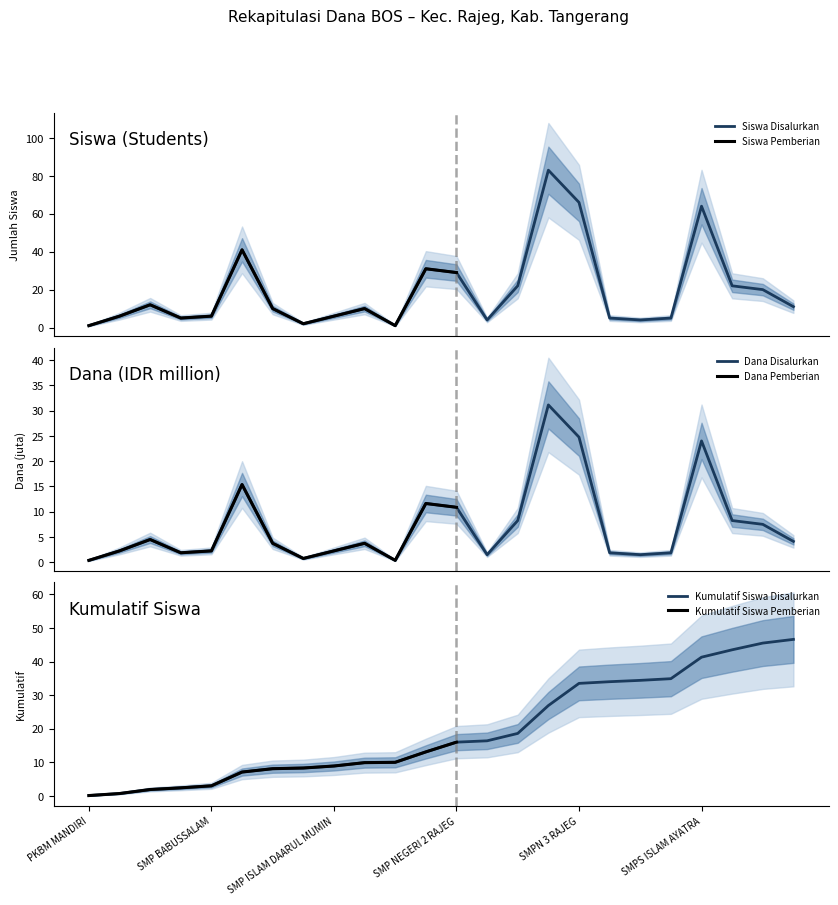

How many lines are shown in the chart?

2